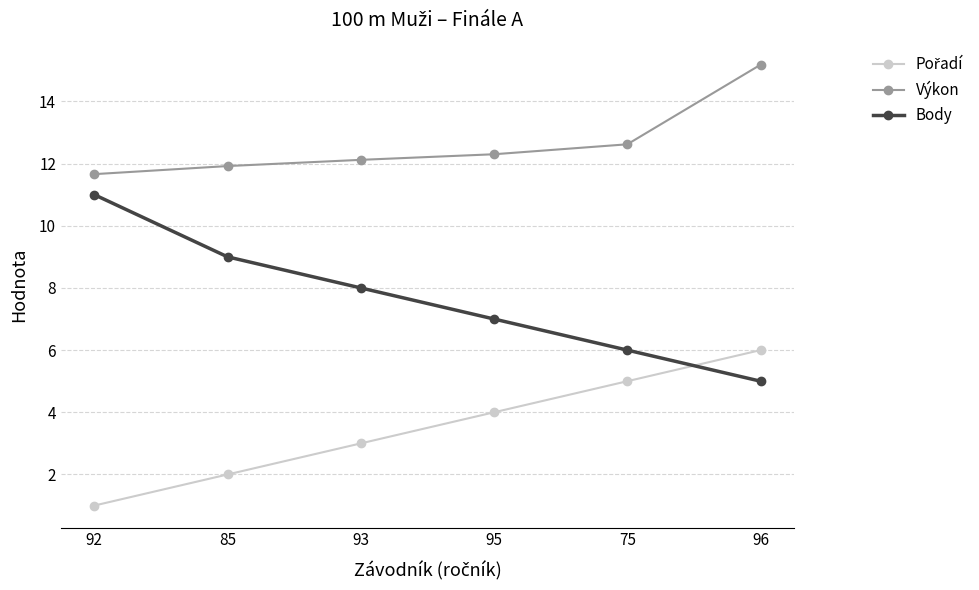

What is the difference between the highest and lowest values at 92?

10.7